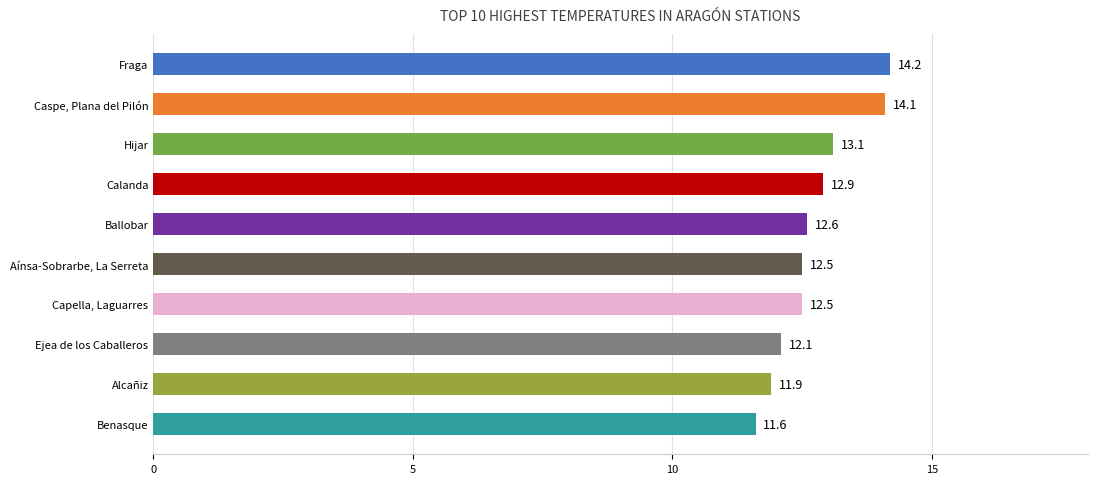

The value at Capella, Laguarres is 12.5. True or false?

True